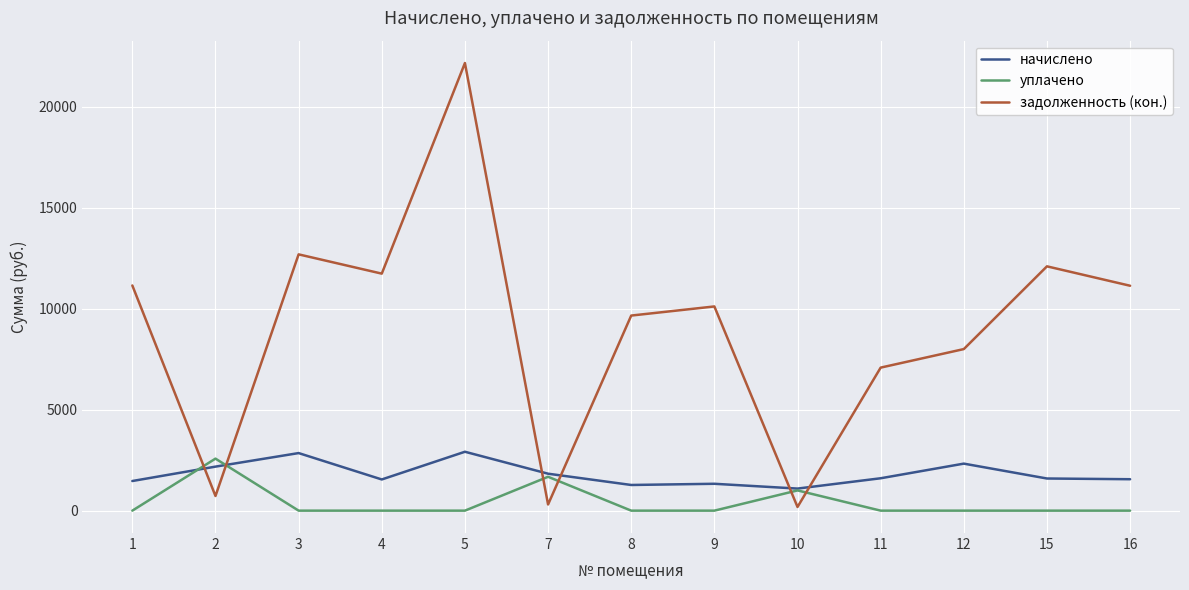

At 9, list the series in order from smallest to largest.

уплачено, начислено, задолженность (кон.)